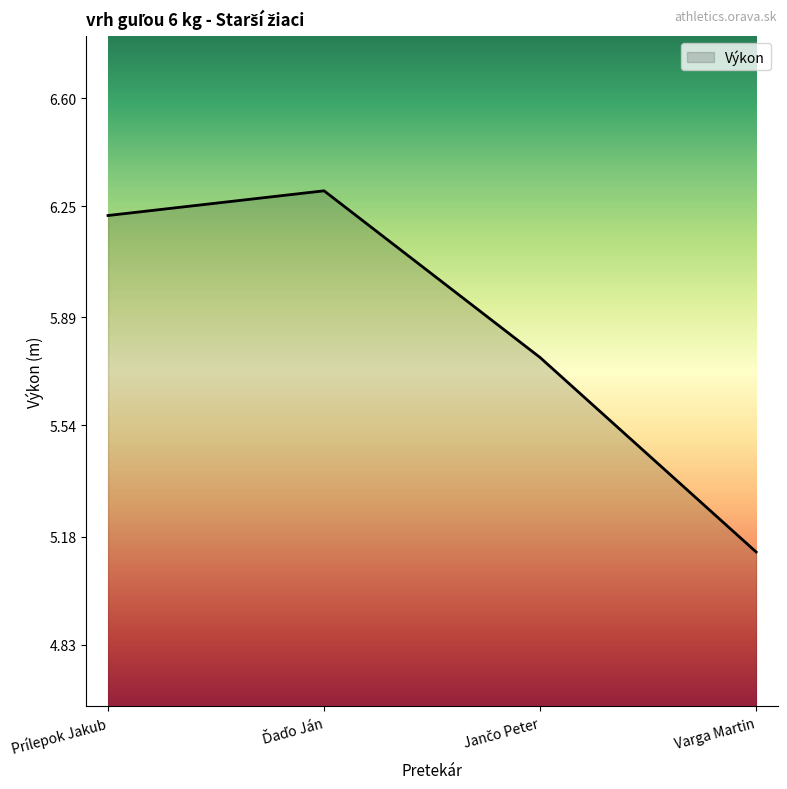

What is the difference between the maximum and minimum values?

1.2